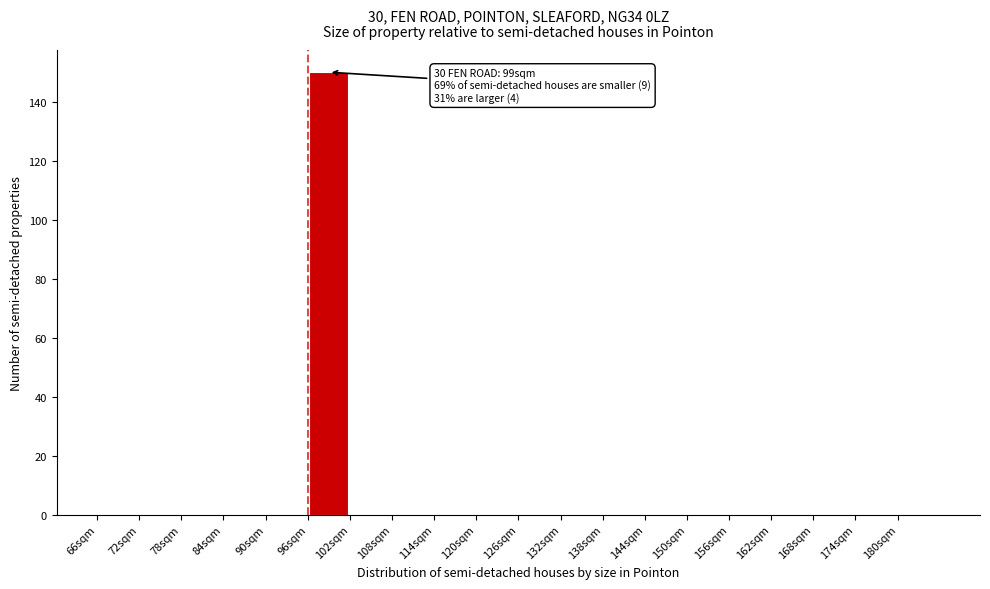

Which range on the x-axis has the tallest bar?

96 to 102